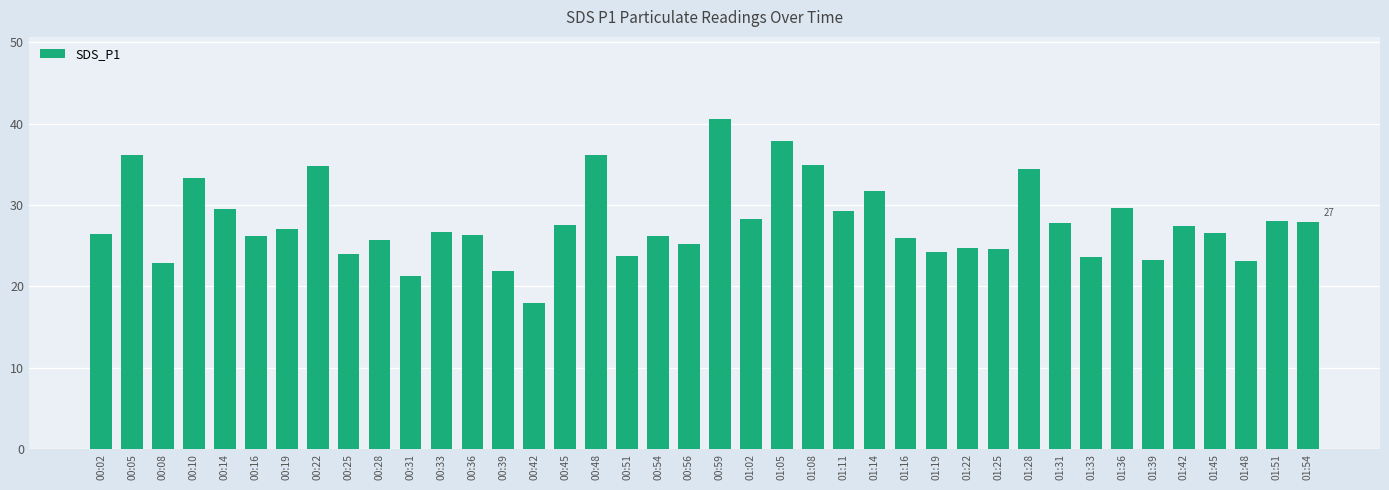

What position from the right is 01:19?

13